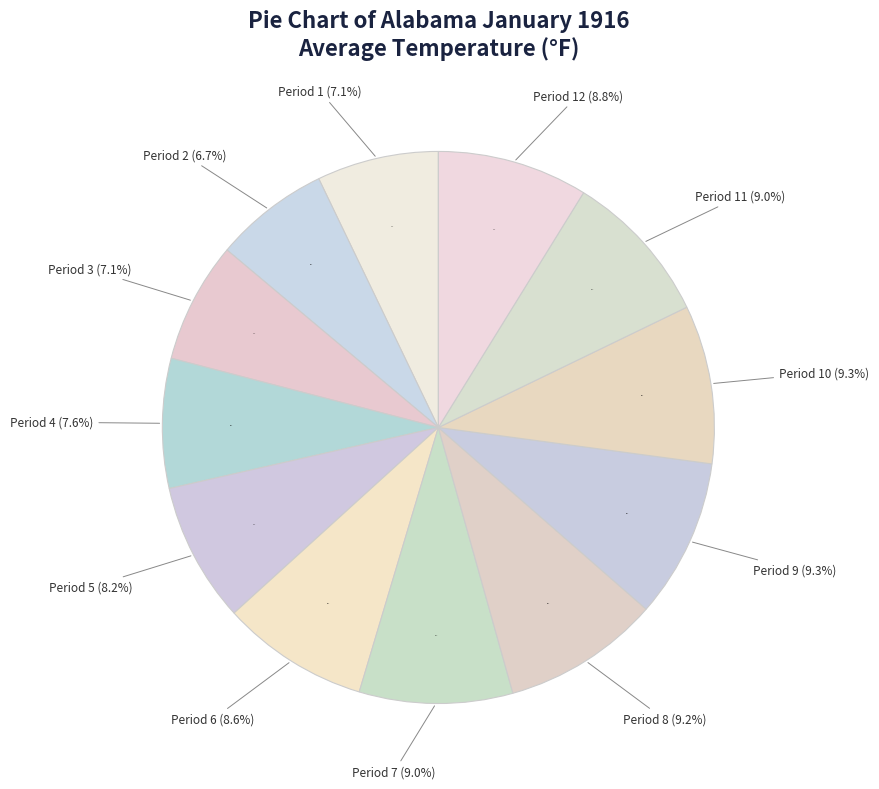

What is the ratio of the value at Period 6 to the value at Period 7?

1.0